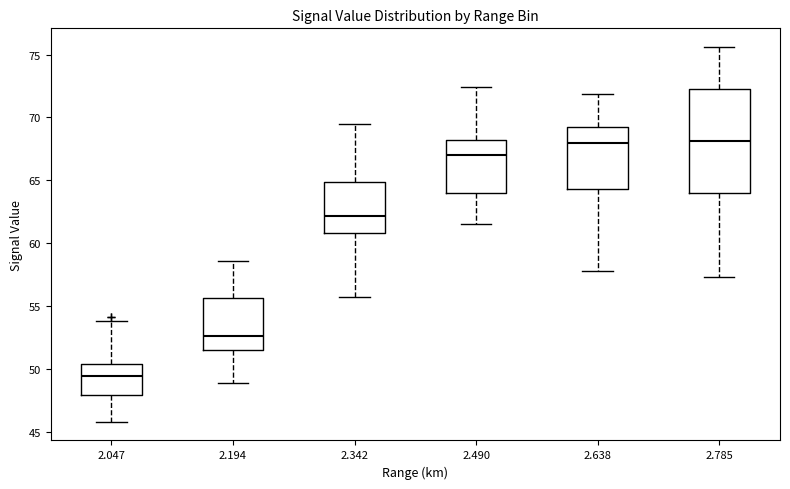

Reading left to right, transcribe this box plot: for each box, give where its median line is, the range the box spans, and where its two whiskers end, as read against the y-axis. The values are not printed on the chart, so give them approximately, as read against the axis.

2.047: median 49.5, box 48.0 to 50.5, whiskers 46.0 to 54.0
2.194: median 52.5, box 51.5 to 55.5, whiskers 49.0 to 58.5
2.342: median 62.0, box 61.0 to 65.0, whiskers 55.5 to 69.5
2.490: median 67.0, box 64.0 to 68.0, whiskers 61.5 to 72.5
2.638: median 68.0, box 64.5 to 69.5, whiskers 58.0 to 72.0
2.785: median 68.0, box 64.0 to 72.5, whiskers 57.5 to 75.5